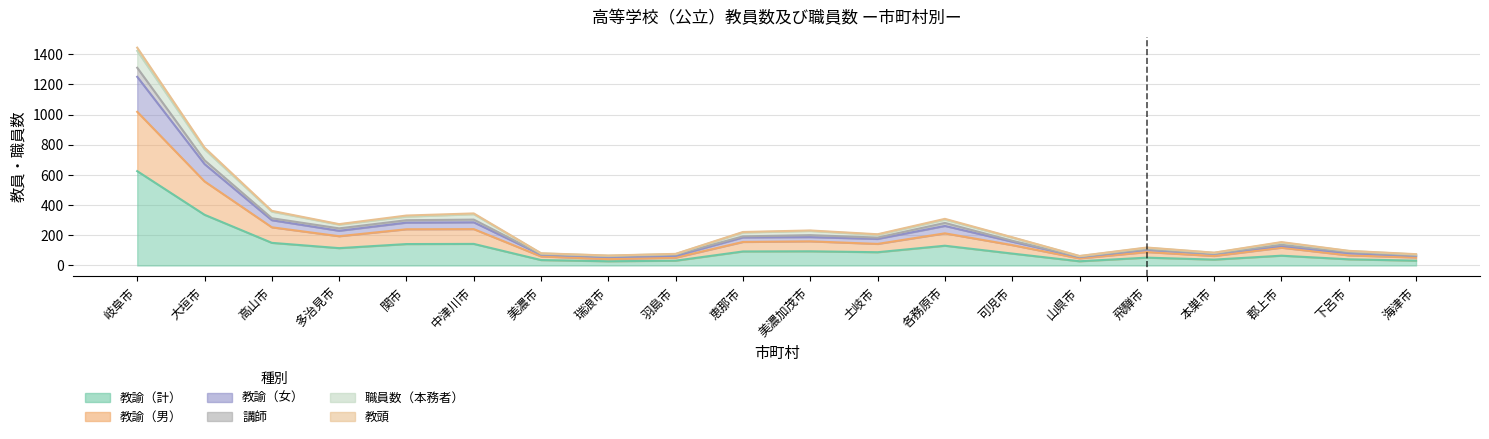

The 教諭（計） series shows 79 at 可児市. True or false?

True